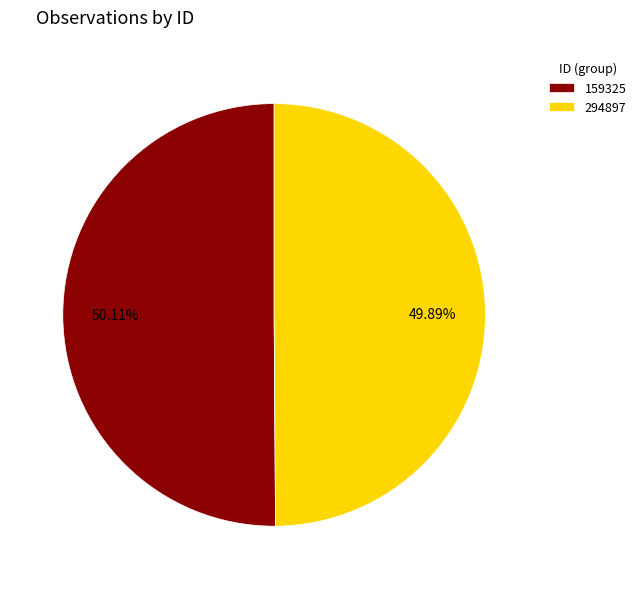

Does any single category account for the majority?

Yes